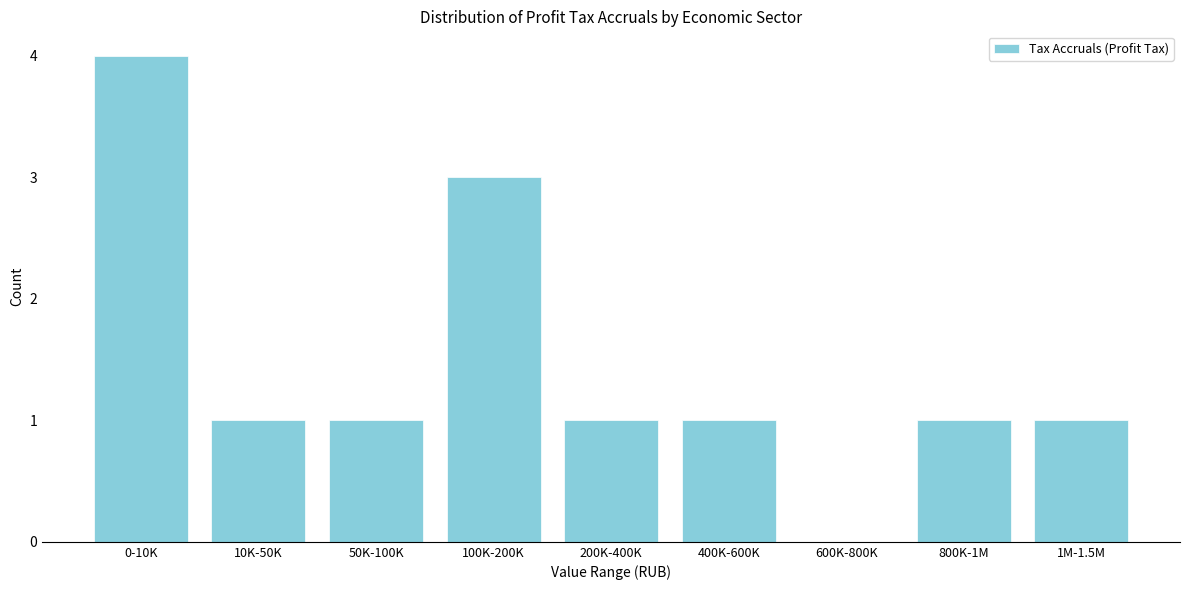

Reading left to right, transcribe all the data shown in this chart.

0-10K=4	10K-50K=1	50K-100K=1	100K-200K=3	200K-400K=1	400K-600K=1	600K-800K=0	800K-1M=1	1M-1.5M=1